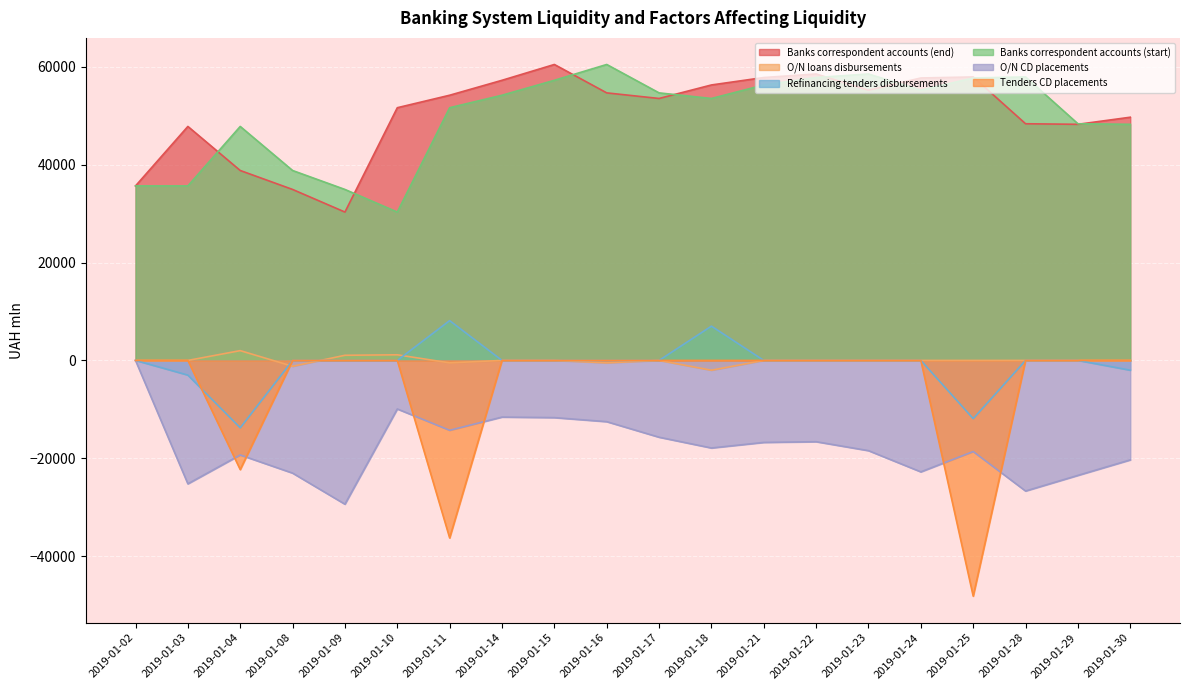

How many interior local valleys does the Refinancing tenders disbursements series have?

2